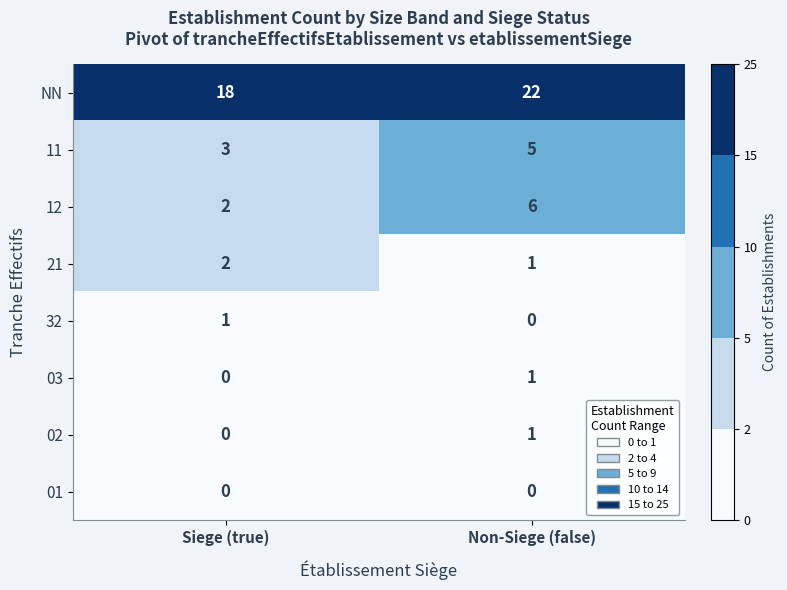

What is the difference between the highest and lowest values at Non-Siege (false)?

22